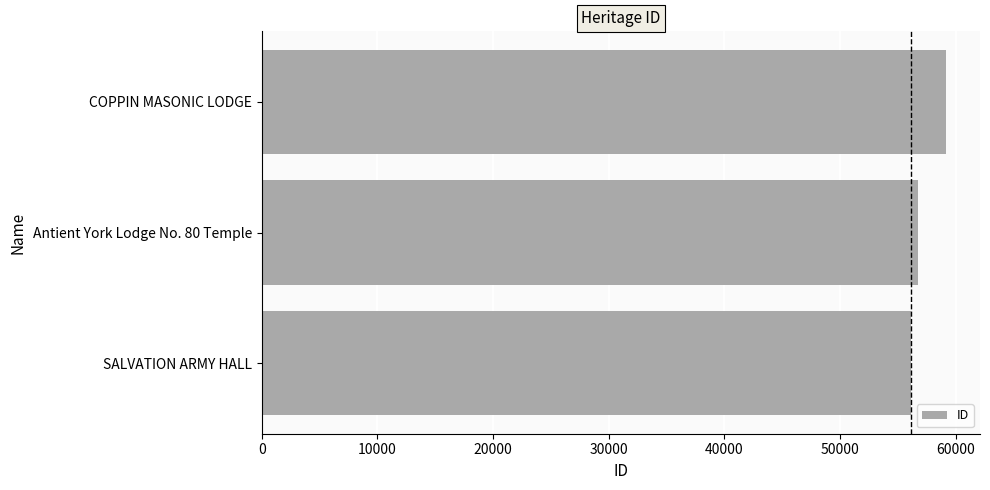

Which label corresponds to the largest value in the chart?

COPPIN MASONIC LODGE